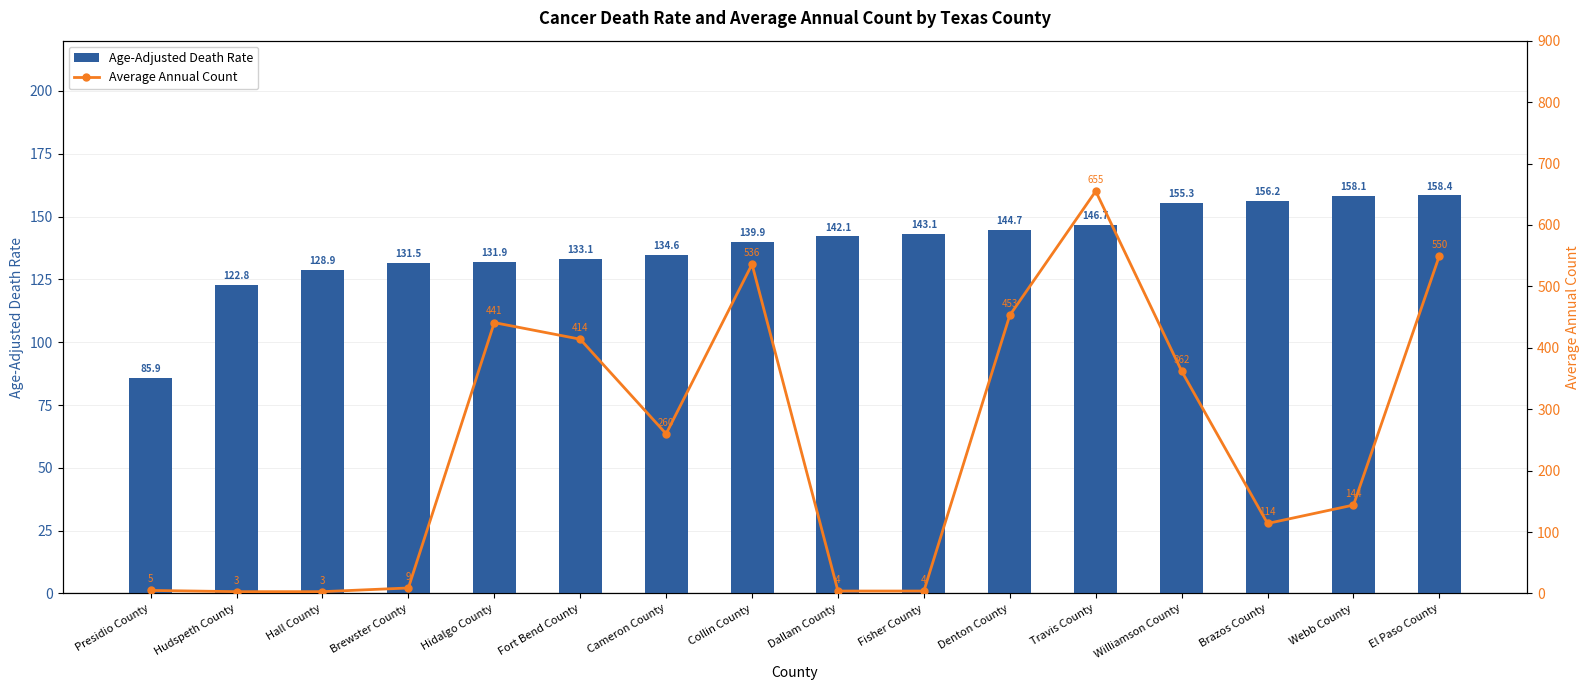

What is the difference between the maximum and minimum values in the Average Annual Count series?

652.0